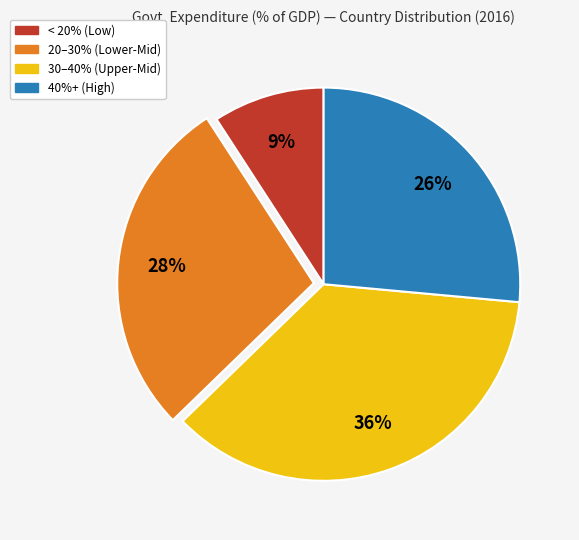

To the nearest percent, what is the average slice percentage?

25%